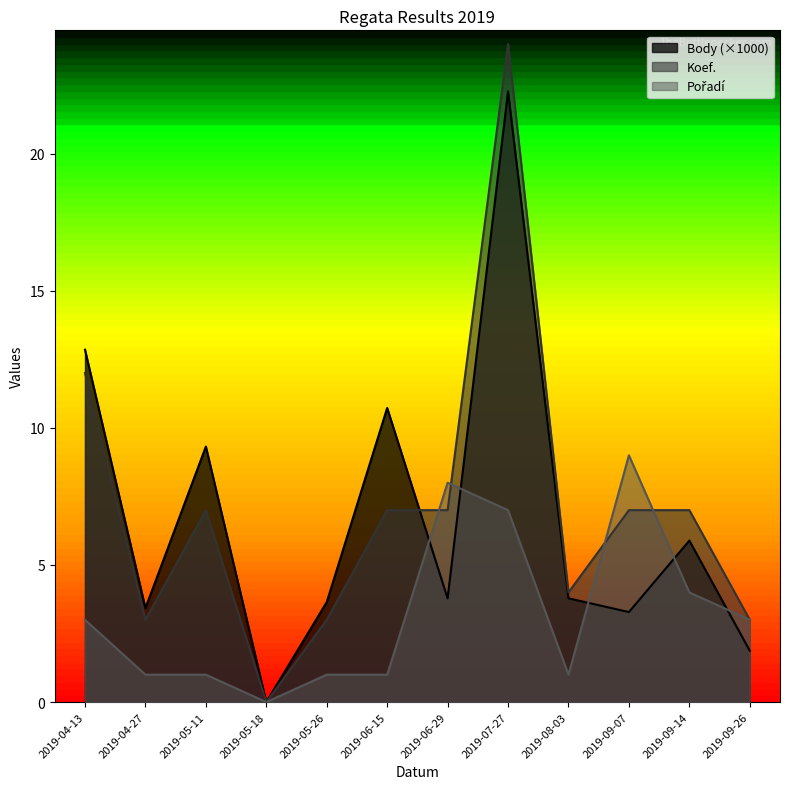

How many intersections are there between Body and Pořadí?

5